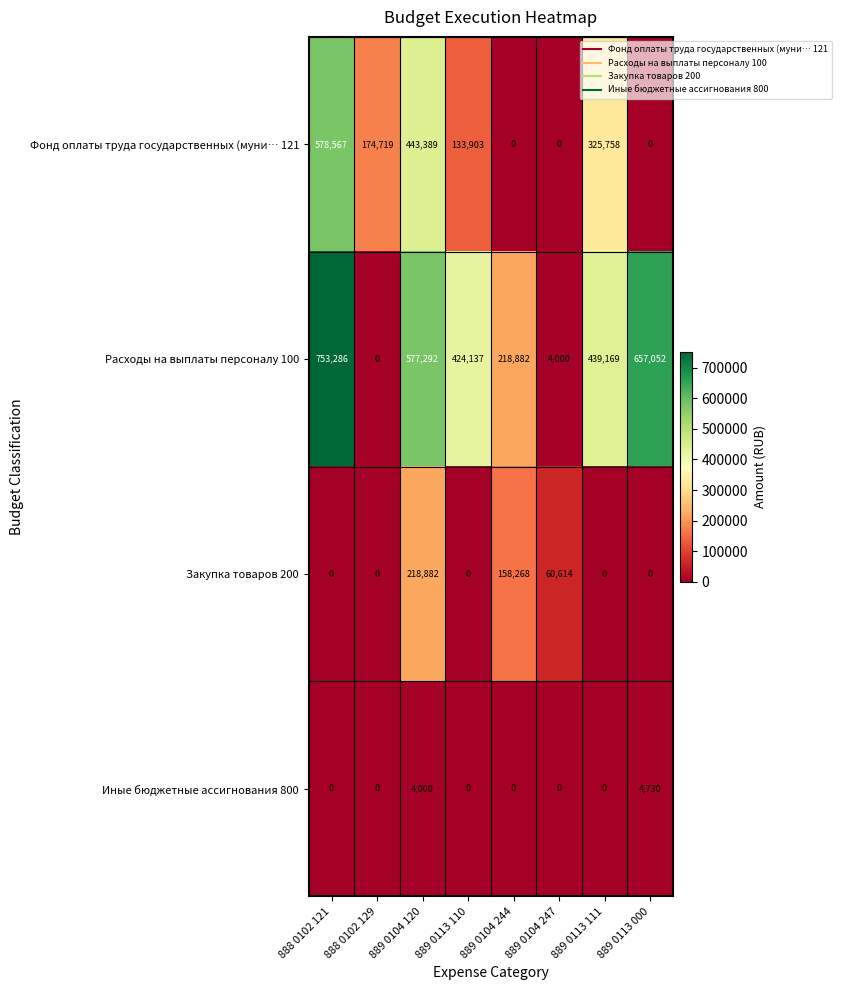

Which series changed the most between 888 0102 121 and 888 0102 129?

Расходы на выплаты персоналу 100